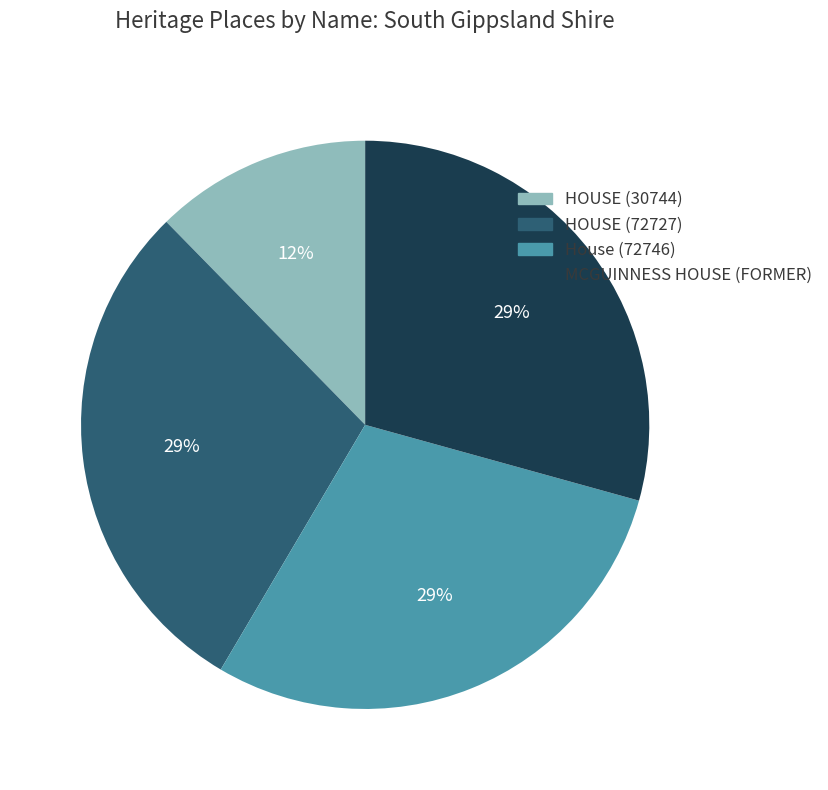

Does House (72746) represent more than half of the total?

No